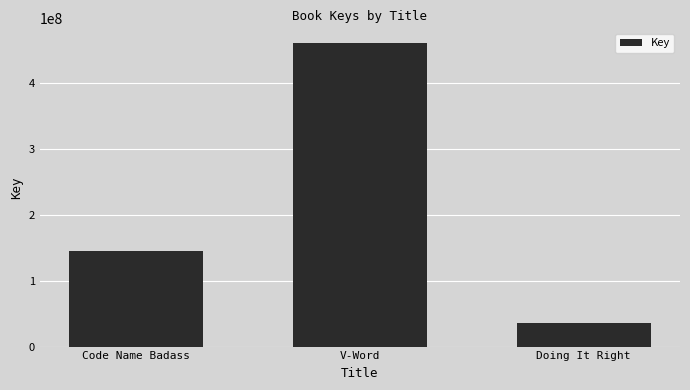

Count the number of data series in this chart.

1